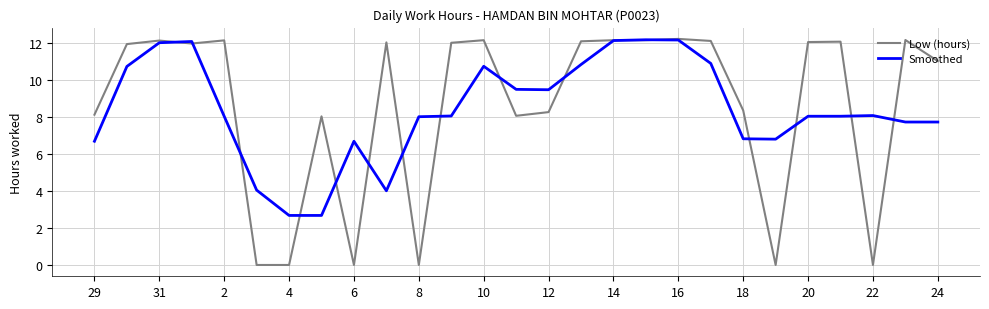

True or false: Low (hours) and Smoothed intersect in this chart.

True